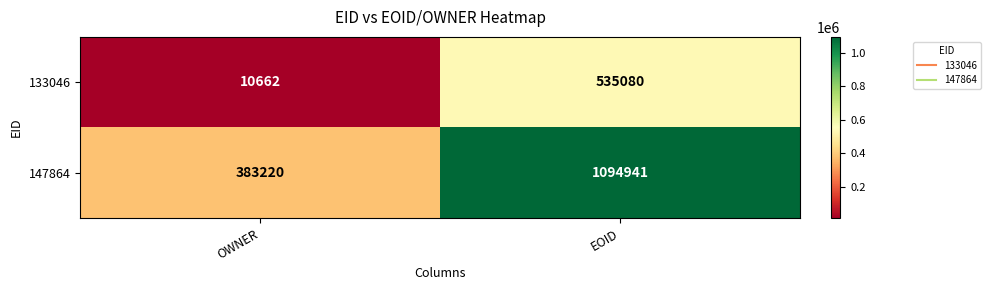

List the series in order of their overall mean, lowest first.

133046, 147864